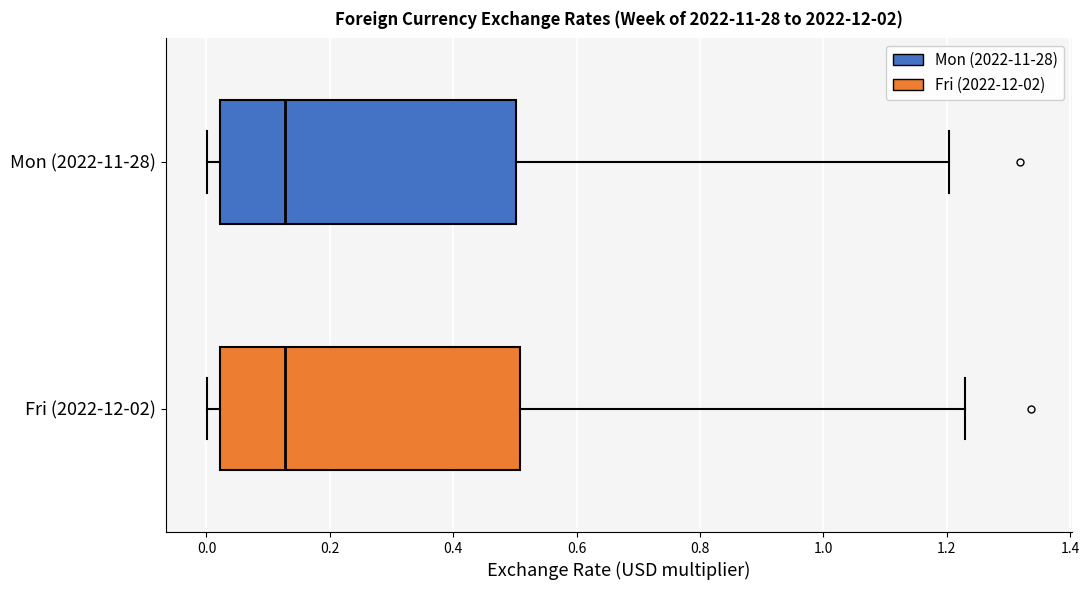

Where does the median line of the box for Mon (2022-11-28) sit on the x-axis? The values are not printed on the chart, so give them approximately, as read against the axis.

0.12